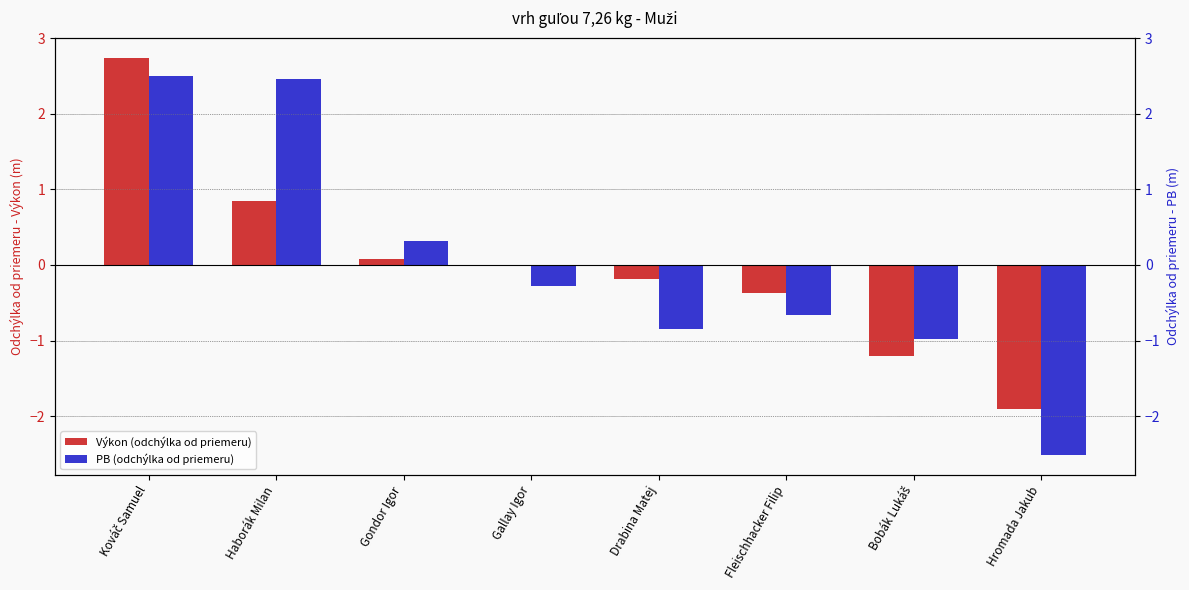

Where is PB nearest to the value 0?

Gallay Igor